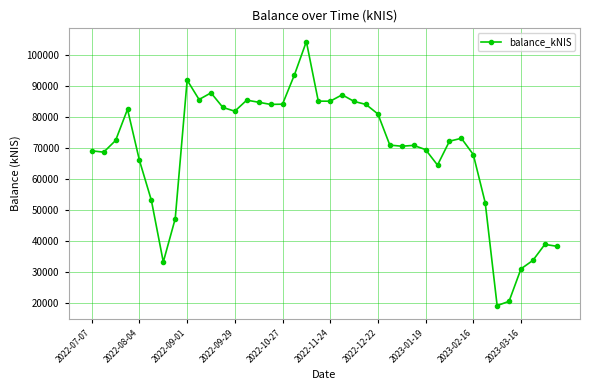

How many series are shown in this chart?

1